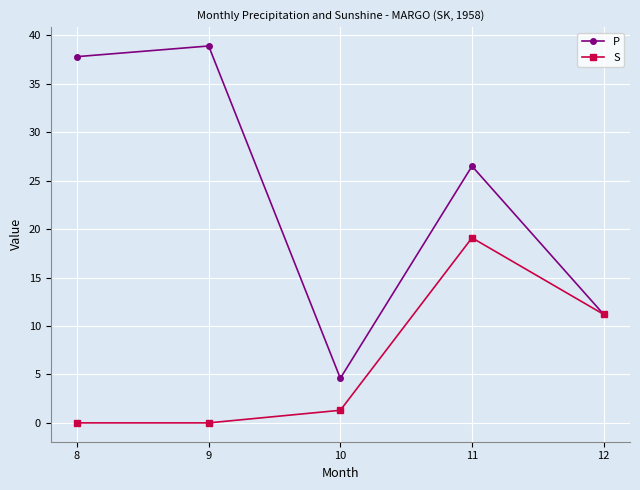

Which series has the widest spread of values?

P